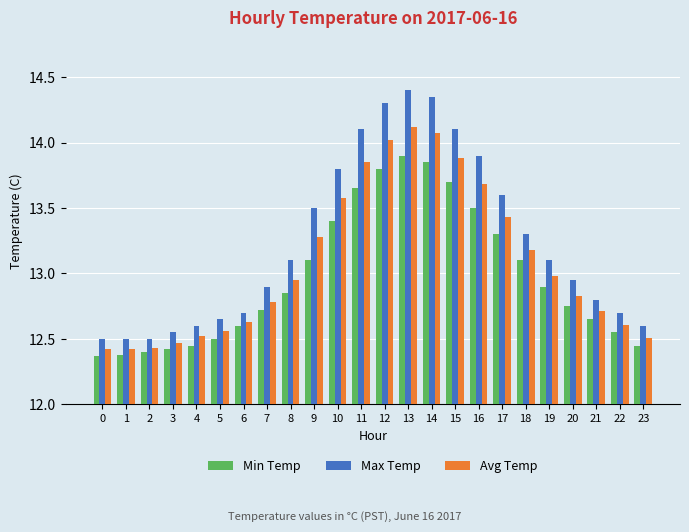

What is the difference between the Max Temp values at 2 and 21?

0.3